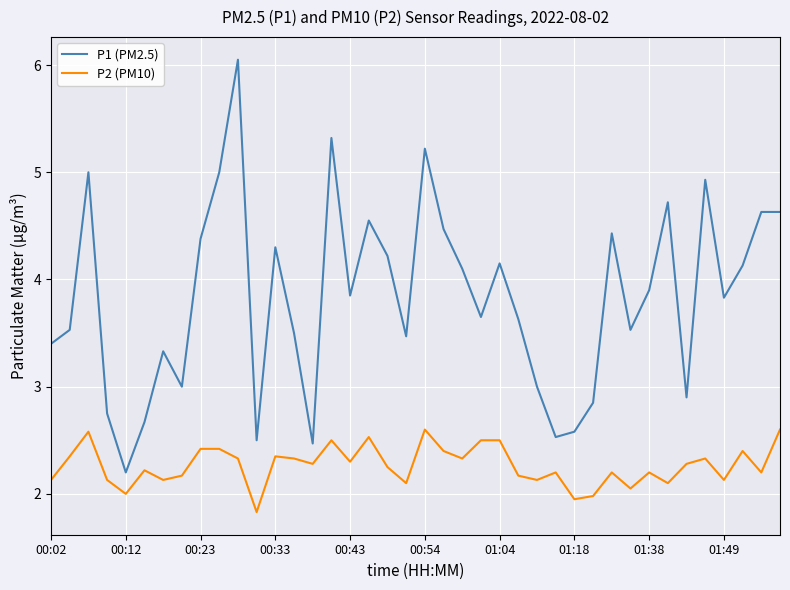

Which series has the largest total across all categories?

P1 (PM2.5)